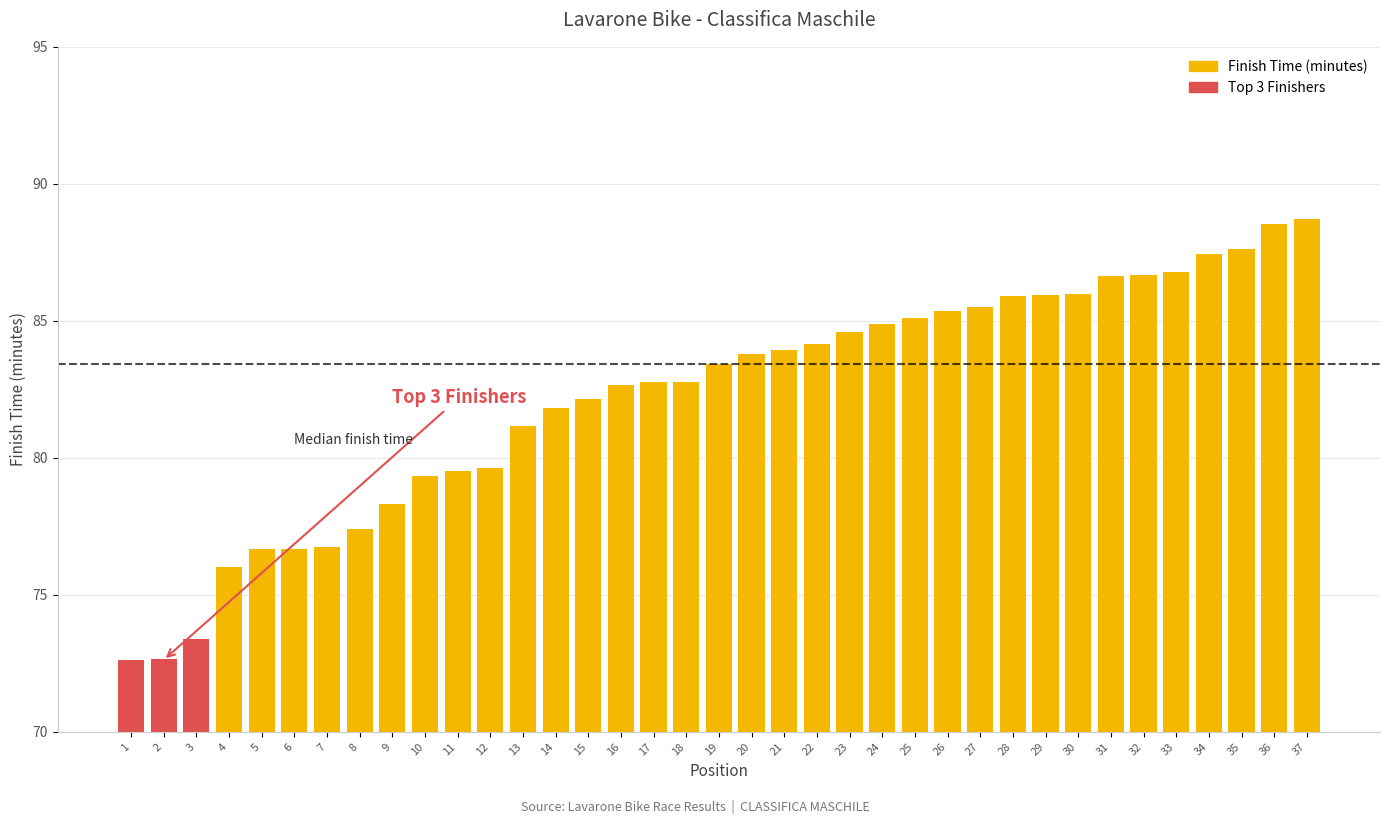

How many data points are less than 83?

18